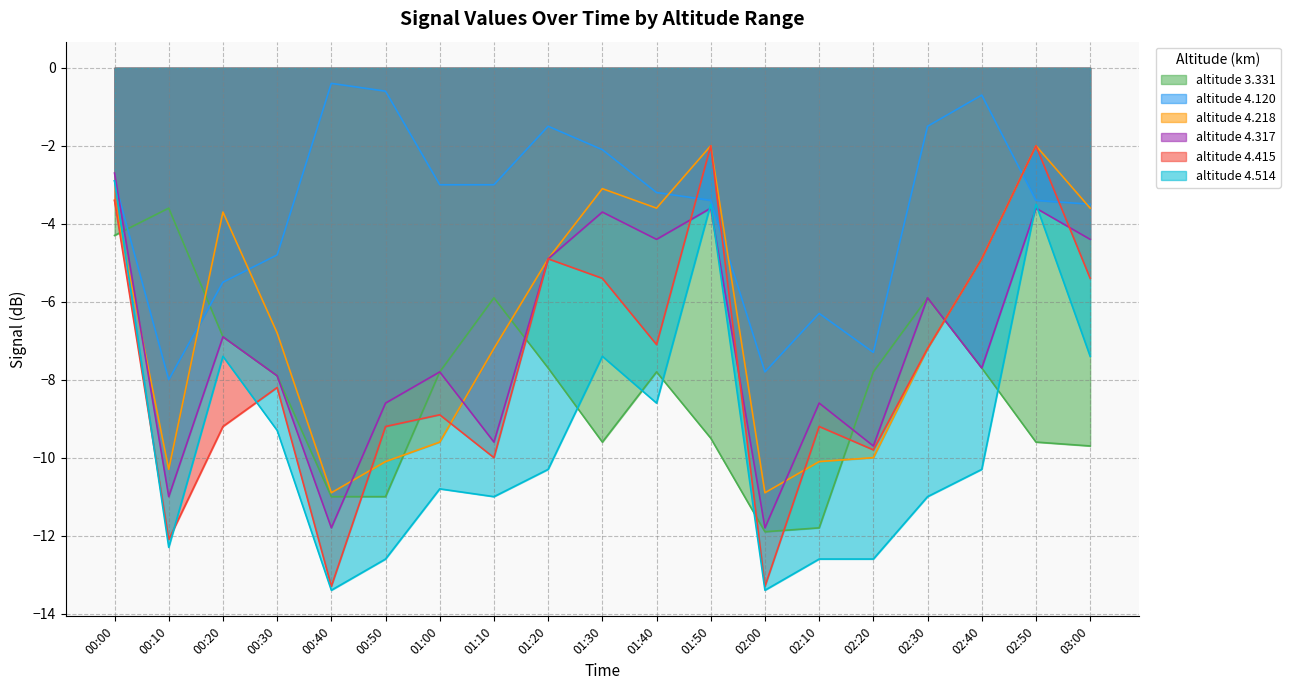

Rank the series at 02:40 from highest to lowest value.

4.120, 4.218, 4.415, 3.331, 4.317, 4.514